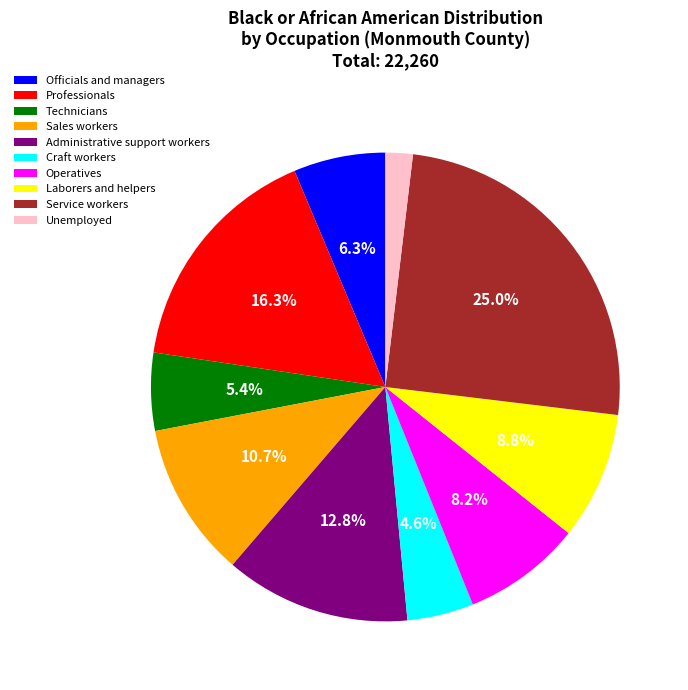

What percentage is NOT represented by Craft workers?

95.4%